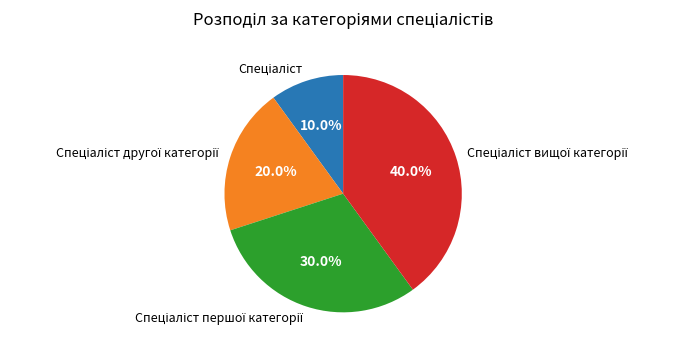

Does any single category account for the majority?

No